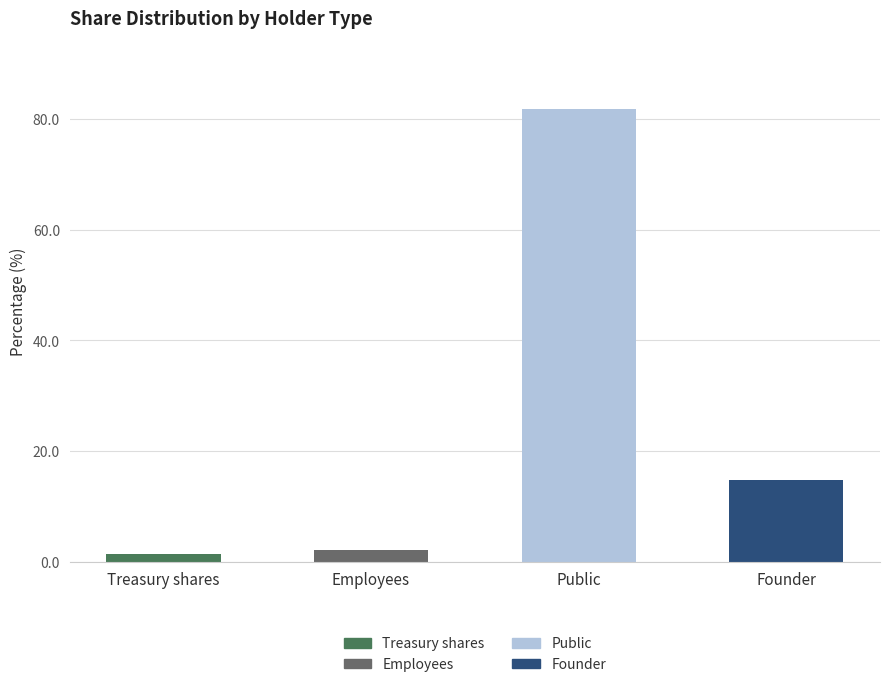

Count the number of categories in the chart.

4